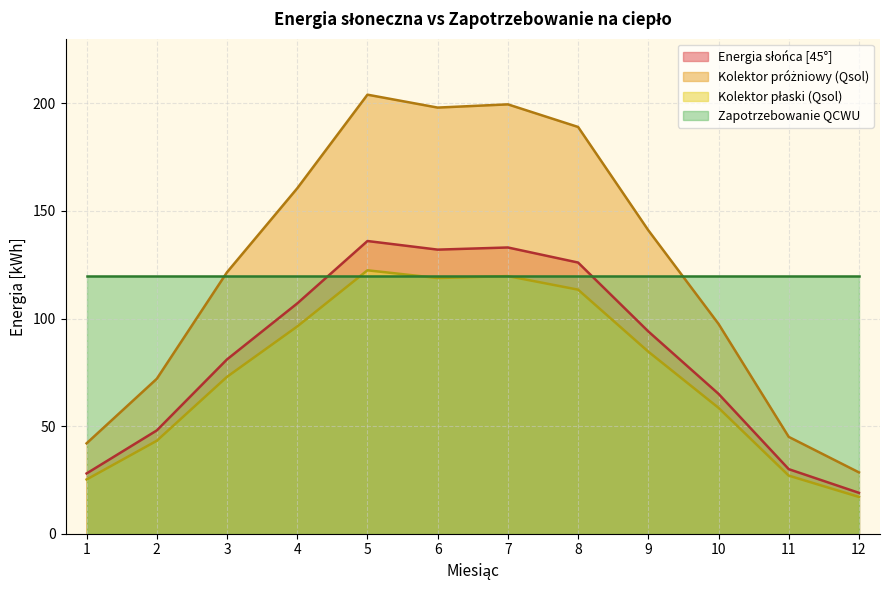

In Kolektor próżniowy (Qsol), how many points are lower than both neighbors (excluding endpoints)?

1